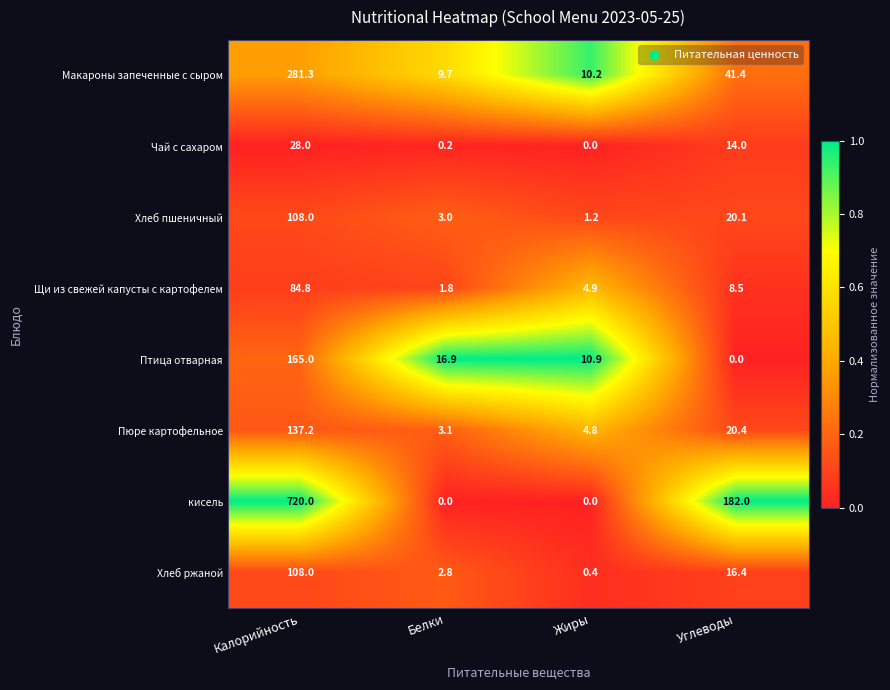

At which label does Хлеб пшеничный reach its peak?

Калорийность